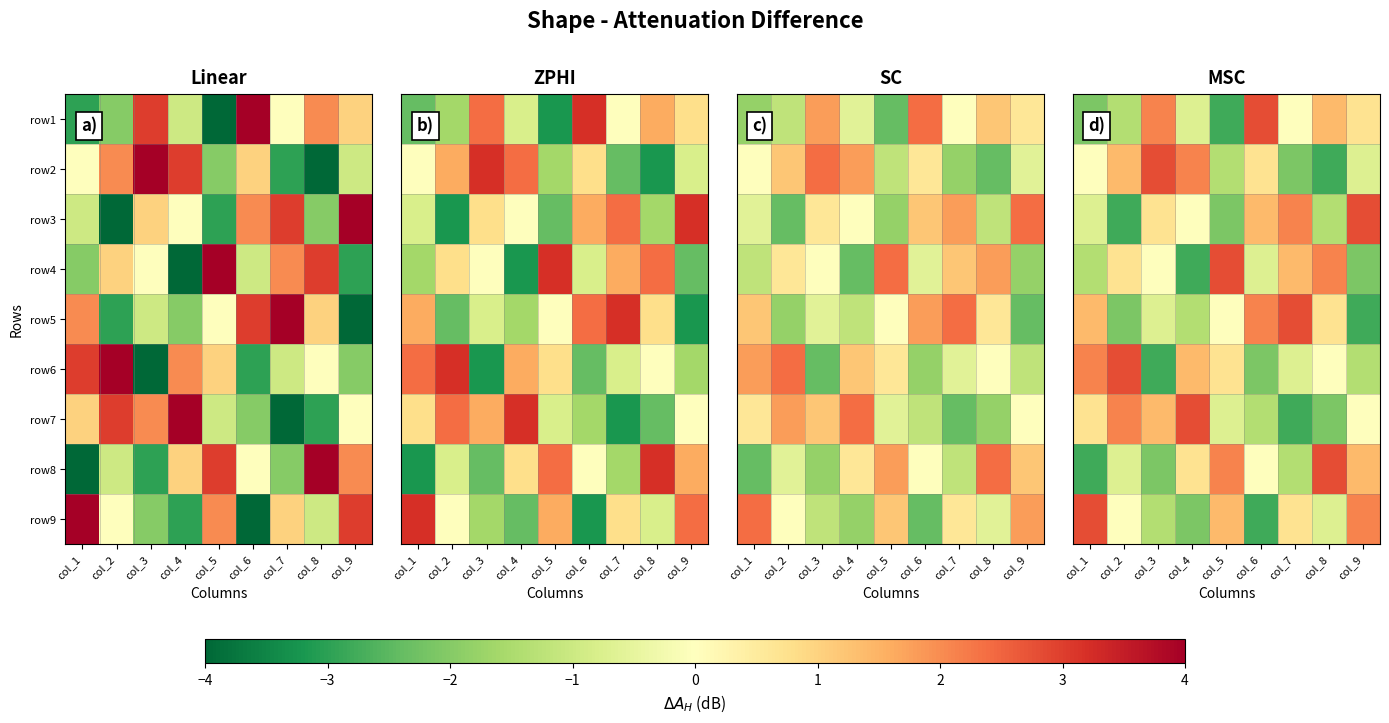

How many distinct data groups are displayed?

9